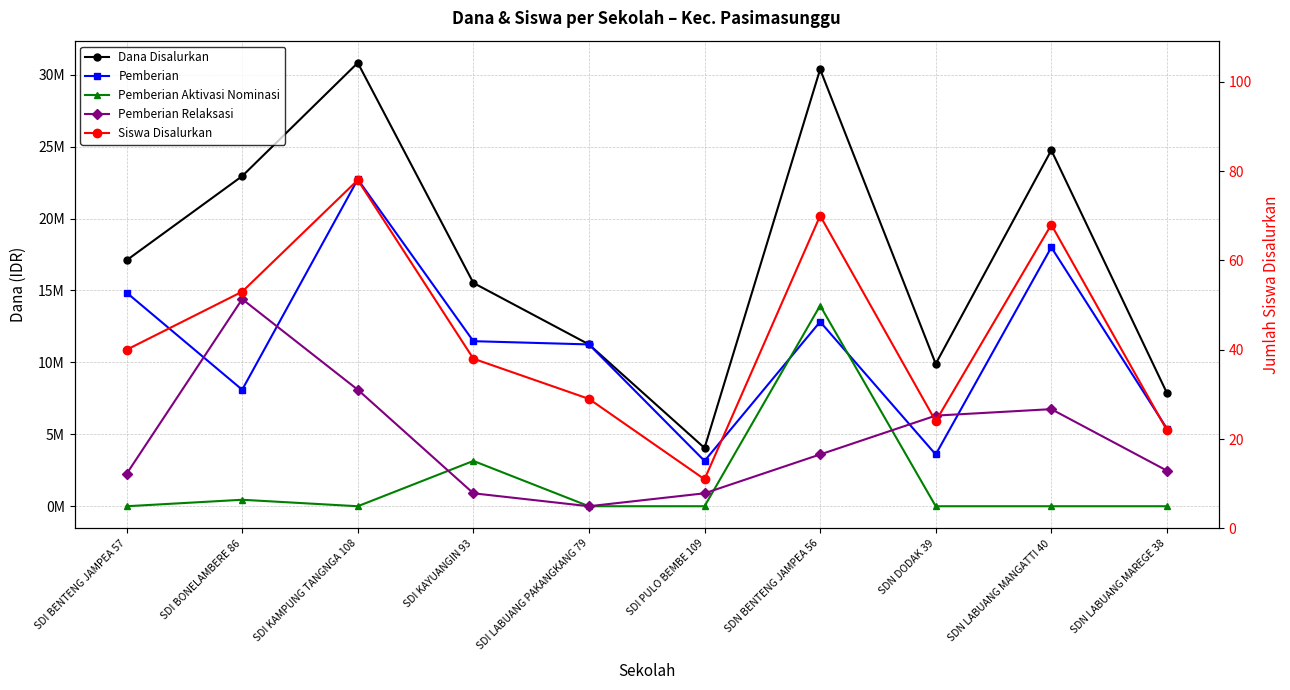

Is it true that Dana Disalurkan equals 17100000 at SDI BENTENG JAMPEA 57?

True